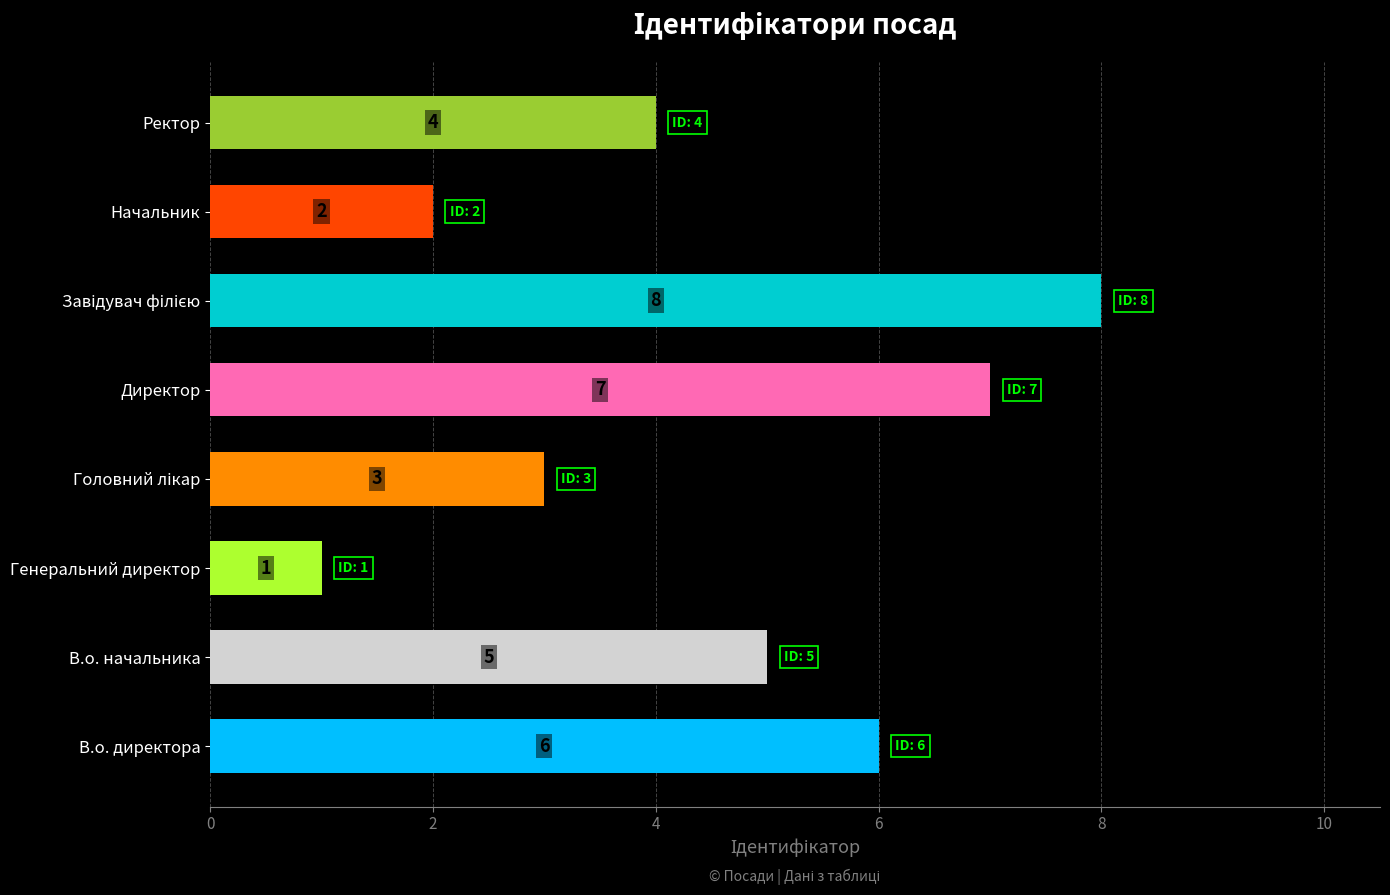

What is the sum of all values?

36